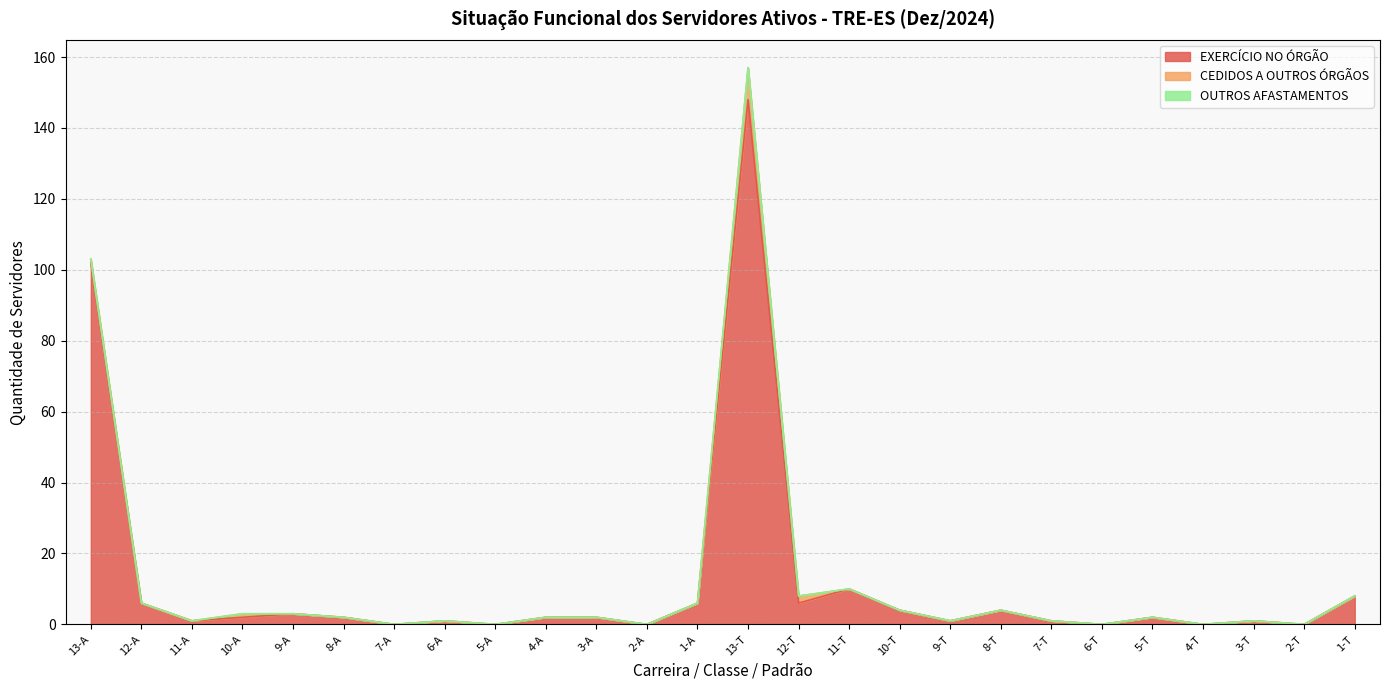

True or false: EXERCÍCIO NO ÓRGÃO has more than 1 points higher than both neighbors.

True